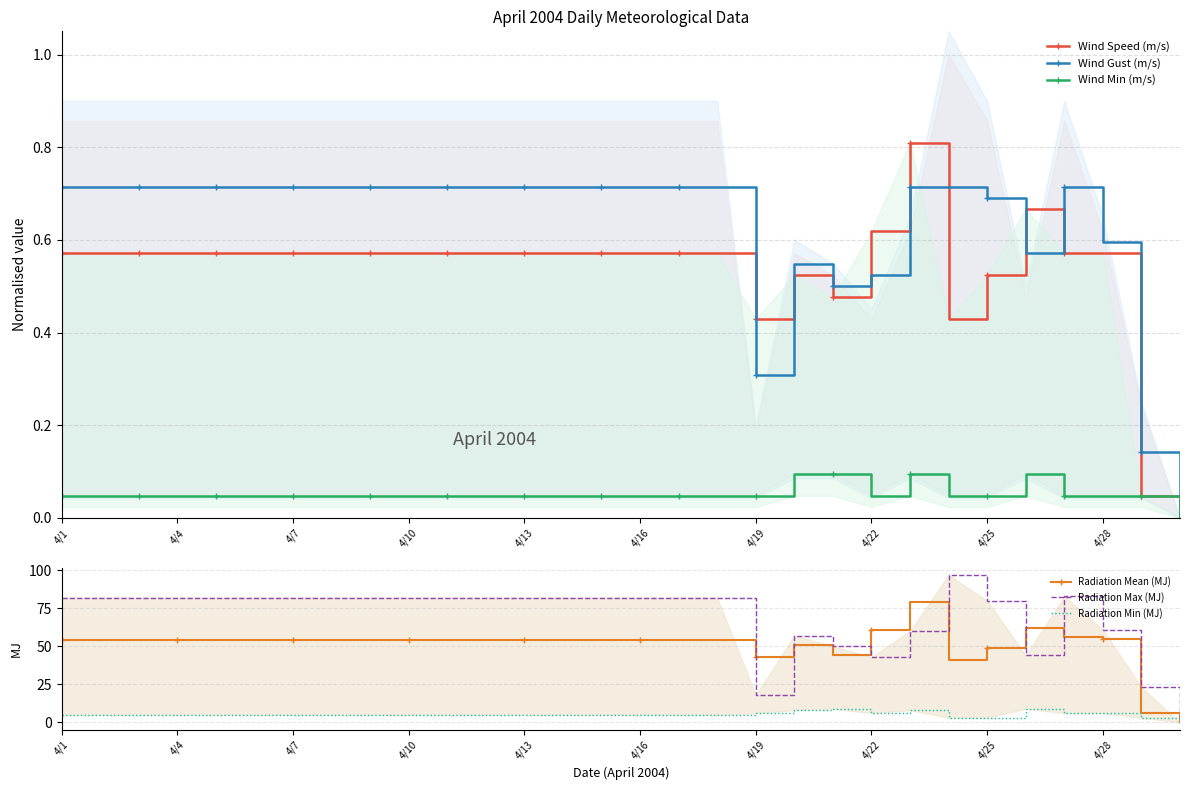

List the series in order of their peak value, highest first.

Radiation Max (MJ), Radiation Mean (MJ), Radiation Min (MJ), Wind Speed (m/s), Wind Gust (m/s), Wind Min (m/s)